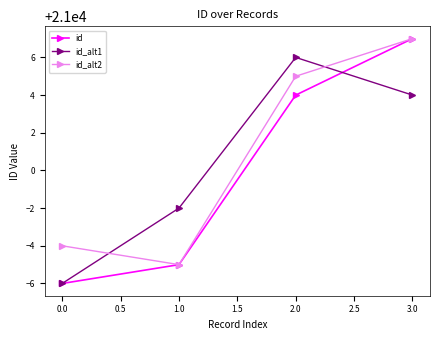

Reading right to left, transcribe all the data shown in this chart.

id: 21007	21004	20995	20994
id_alt1: 21004	21006	20998	20994
id_alt2: 21007	21005	20995	20996